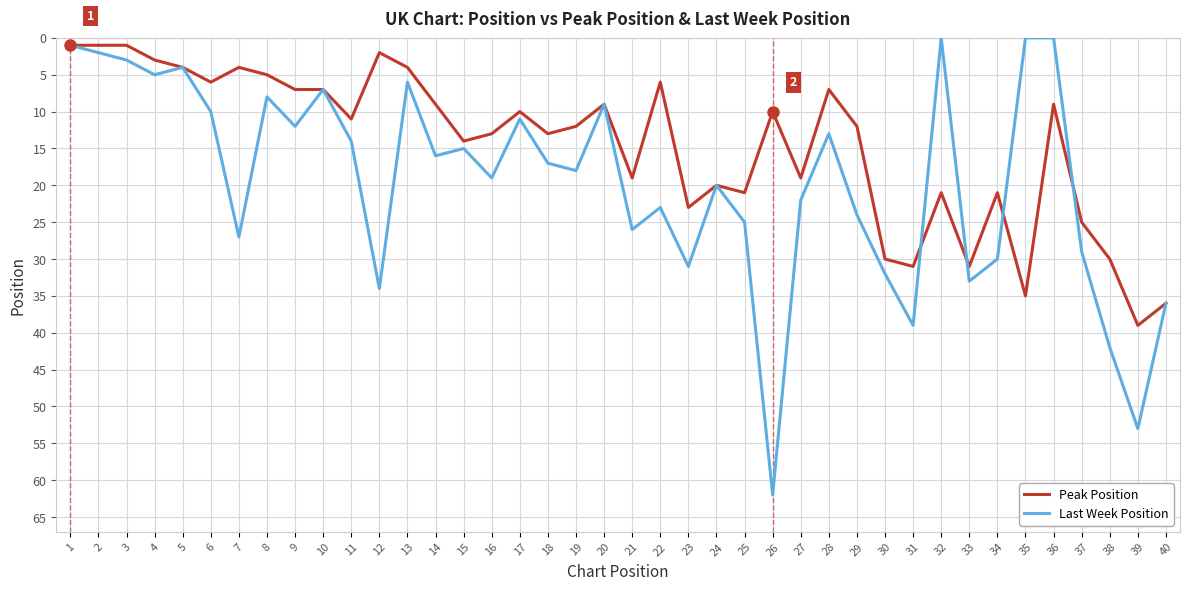

Rank the series by their average value, from highest to lowest.

Last Week Position, Peak Position